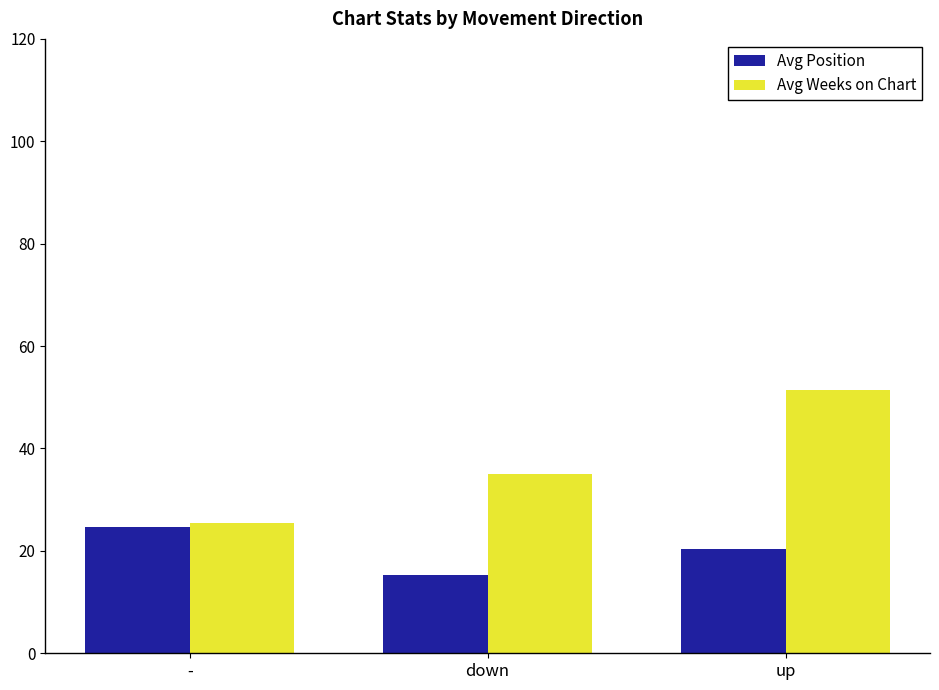

What position from the right is down?

2